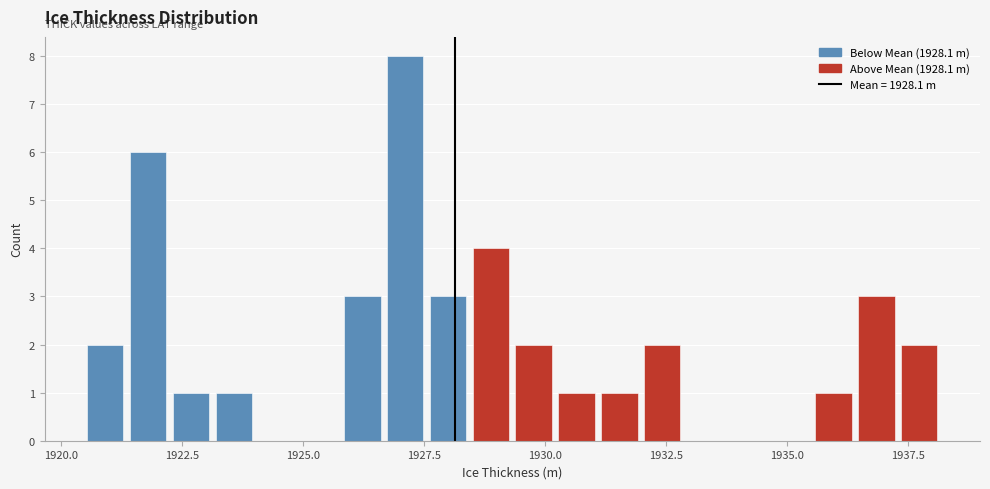

Read against the x-axis, roughly where is the centre of the tallest bar?

1927.0